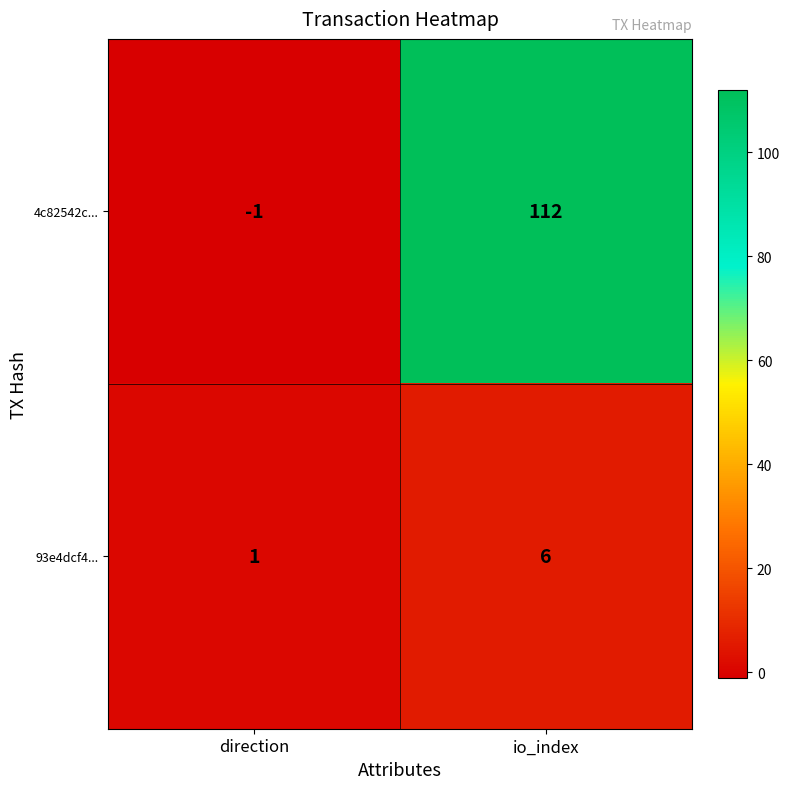

At which category is the sum across all series the highest?

io_index